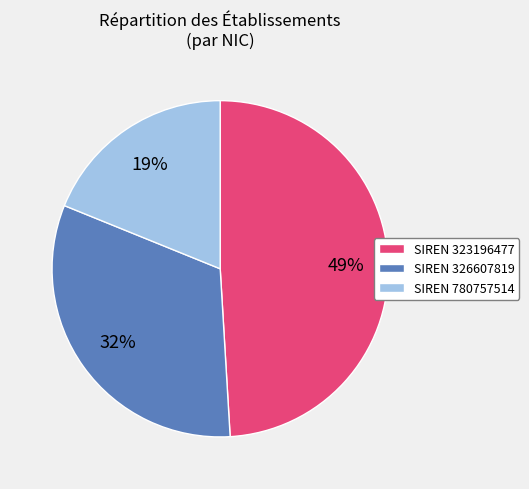

The SIREN 326607819 slice represents 39% of the pie. True or false?

False